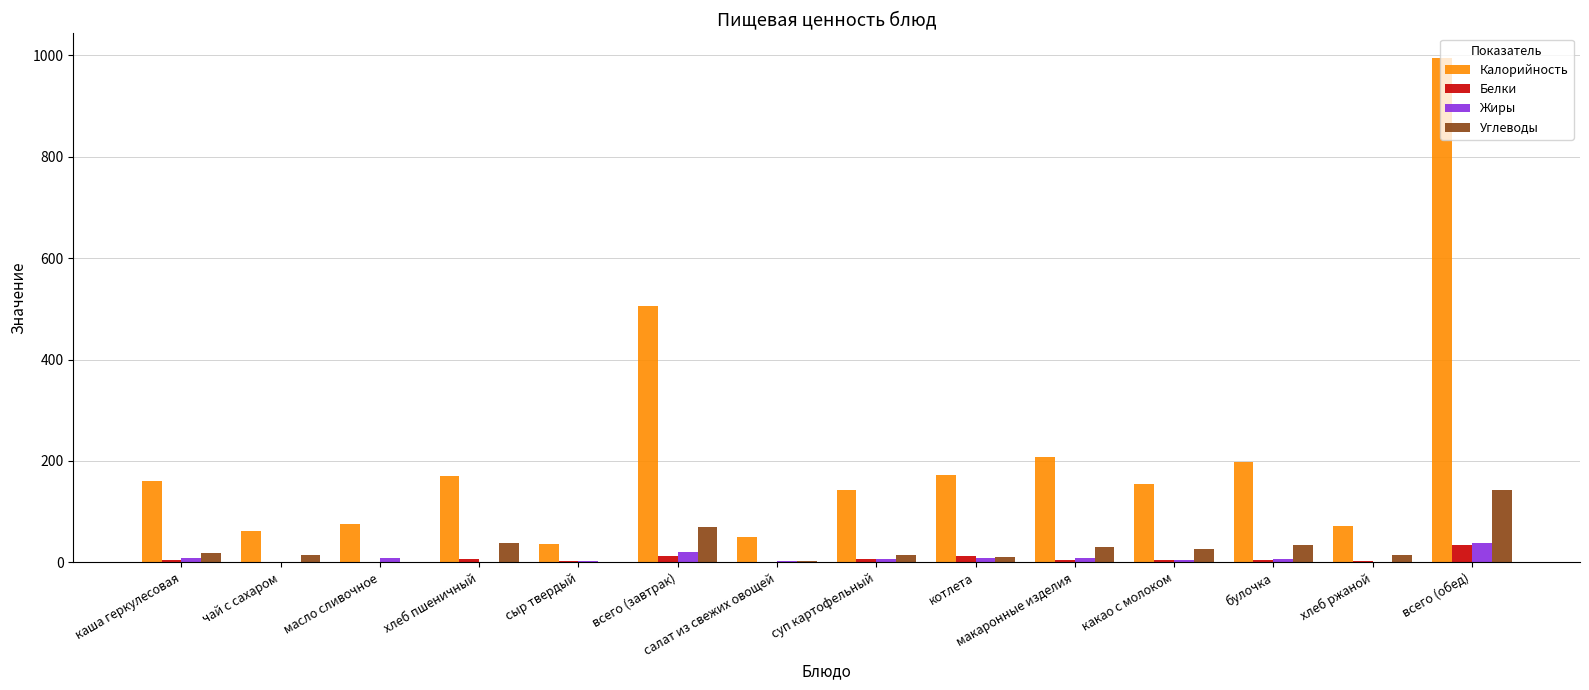

What is the average value of the Белки series?

6.7